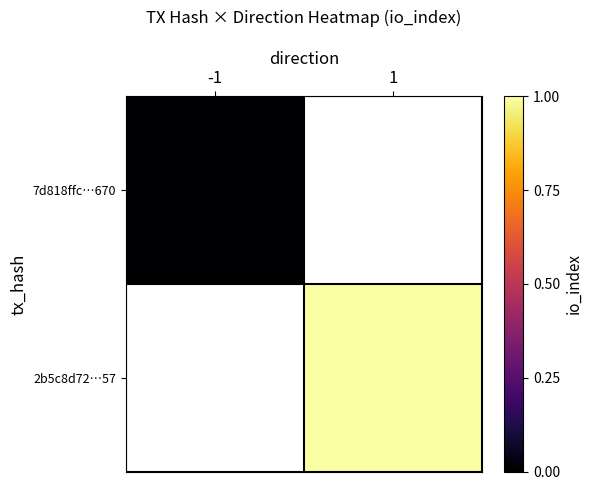

How many series are shown in this chart?

2